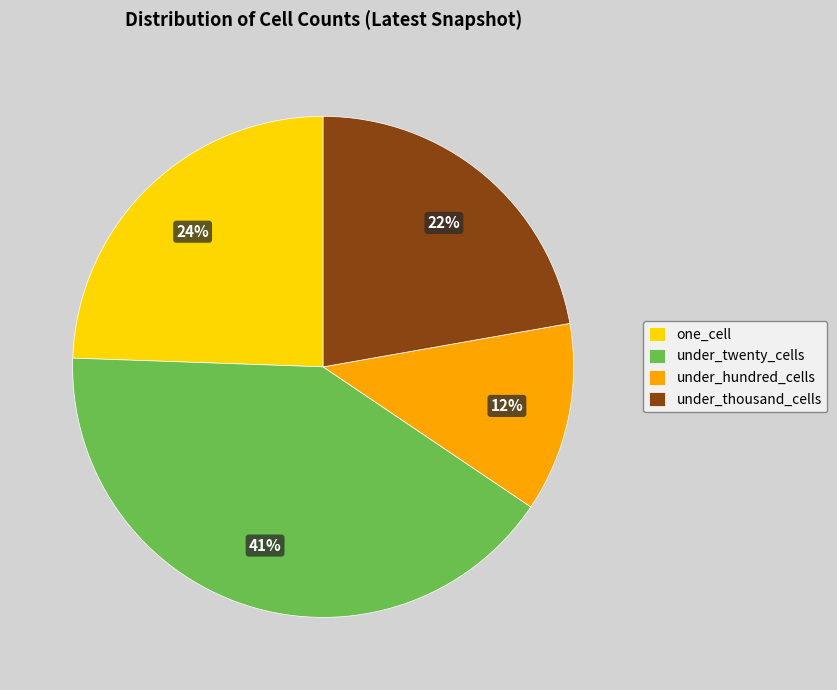

Is it true that under_twenty_cells is 41% of the pie?

True